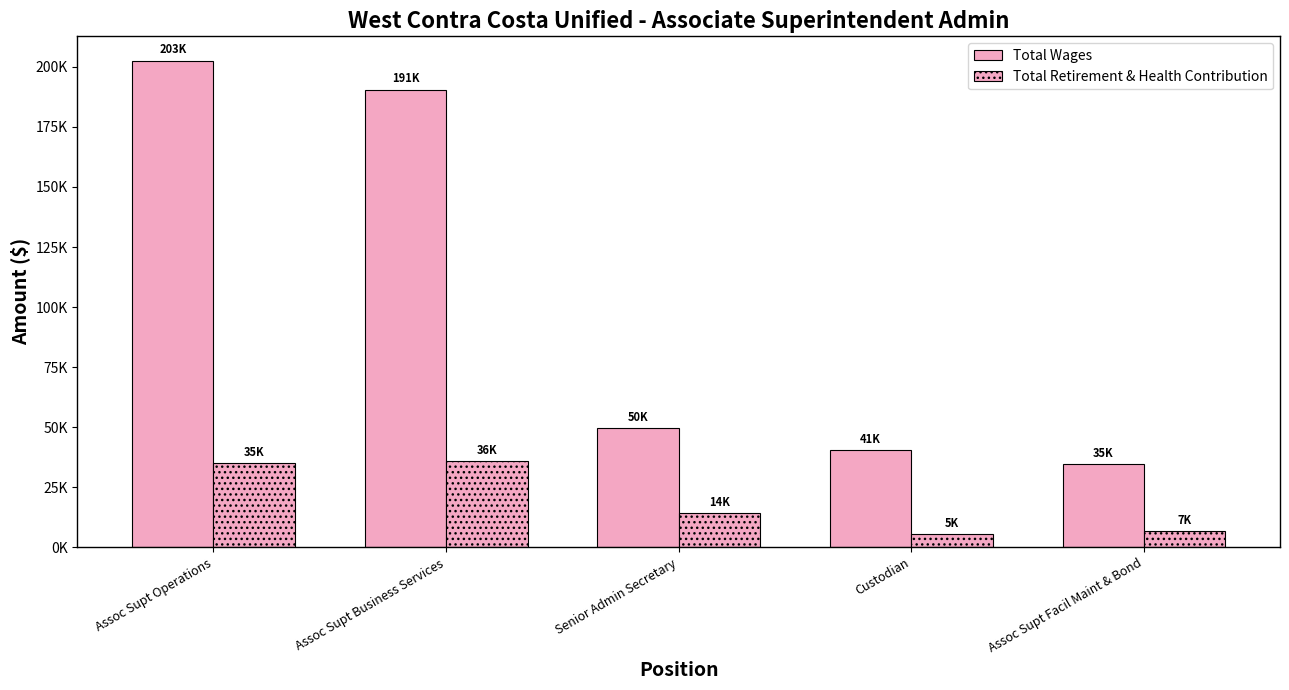

Does the chart contain any negative values?

No